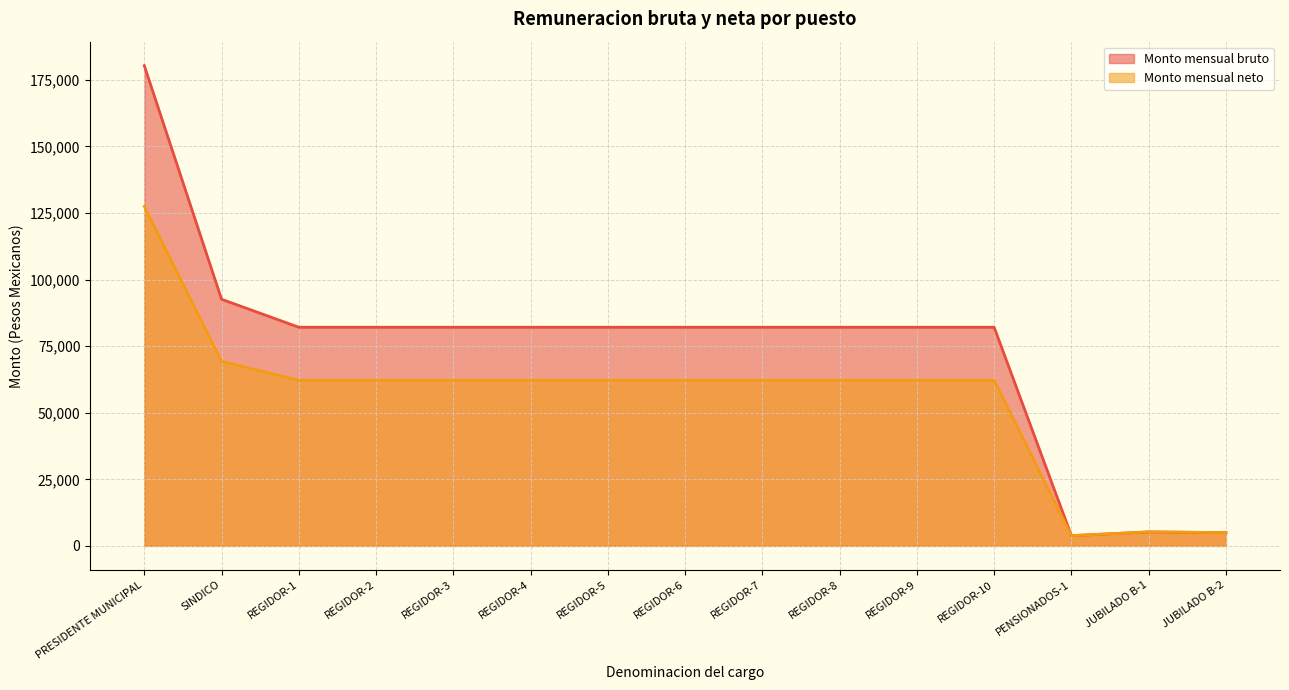

At how many categories does at least one series exceed 17399?

12